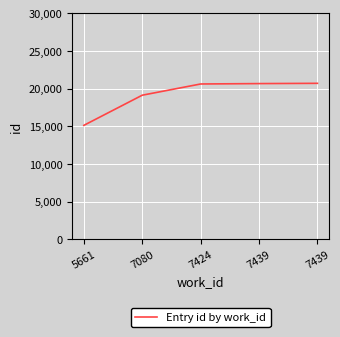

Is it true that the value at 7080 is 34206?

False